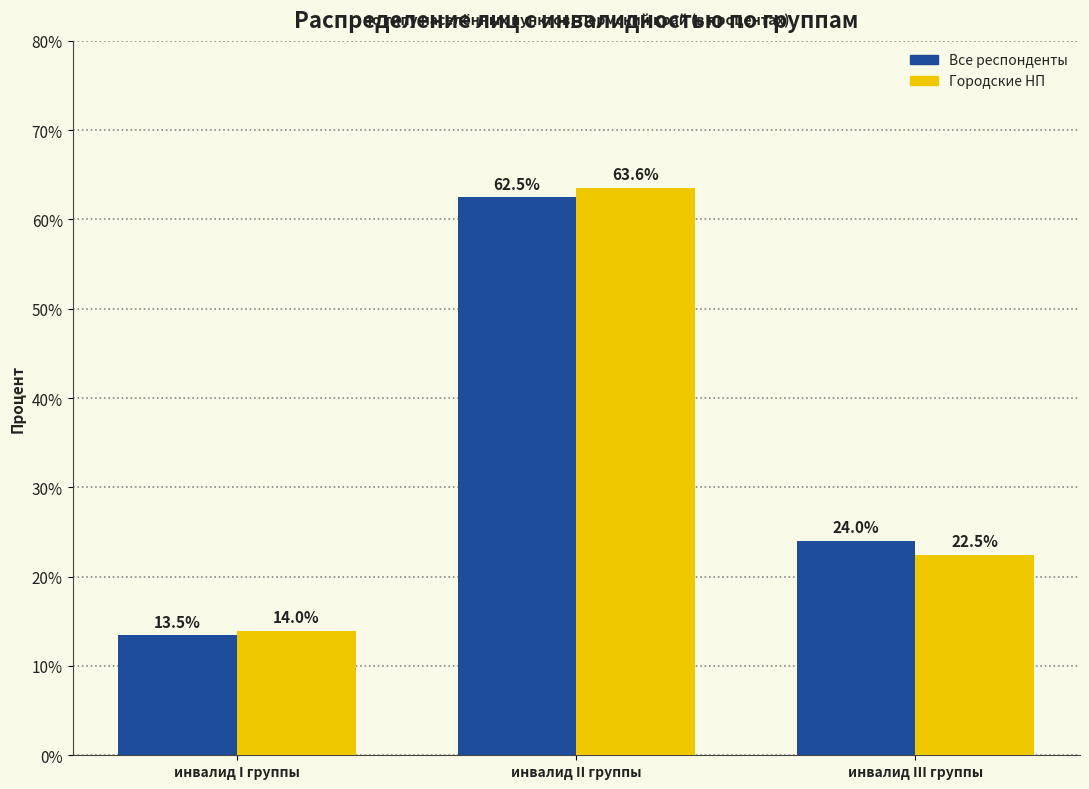

Does the chart contain stacked bars?

No